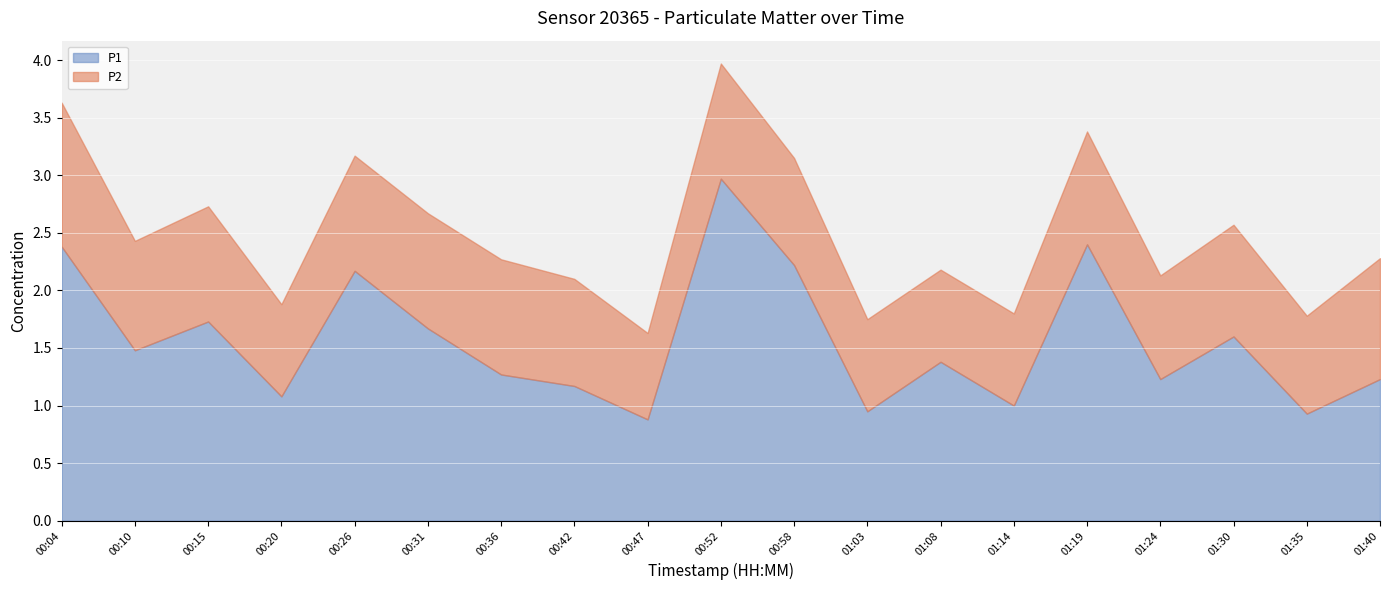

What is the minimum value shown in the chart?

0.8